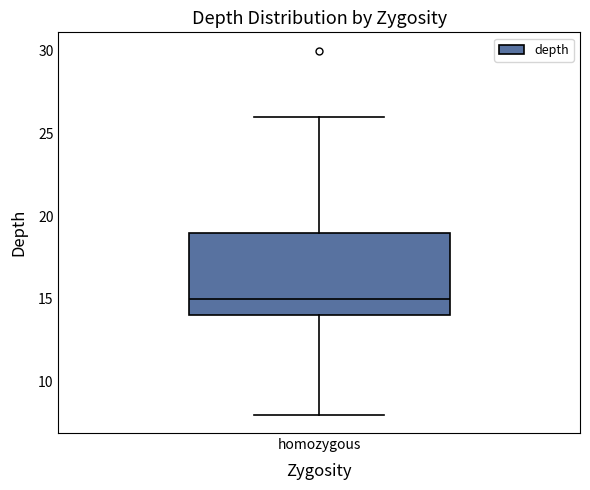

Transcribe this box plot: give where the median line is, the range the box spans, and where the two whiskers end, as read against the y-axis. The values are not printed on the chart, so give them approximately, as read against the axis.

median 15, box 14 to 19, whiskers 8 to 26